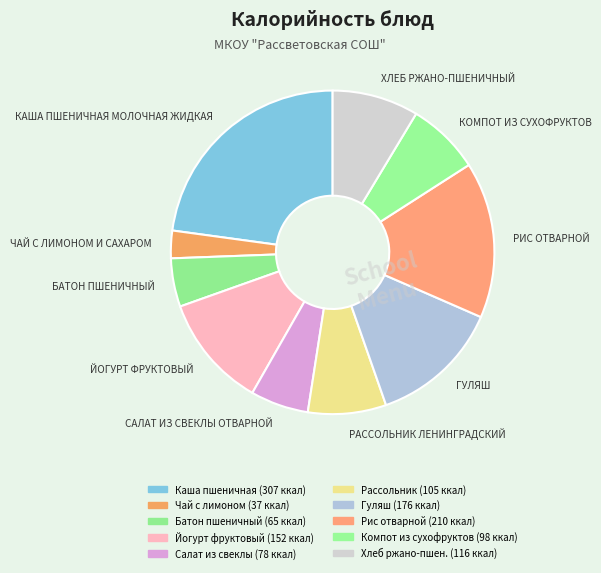

True or false: САЛАТ ИЗ СВЕКЛЫ ОТВАРНОЙ accounts for 1% of the total.

False